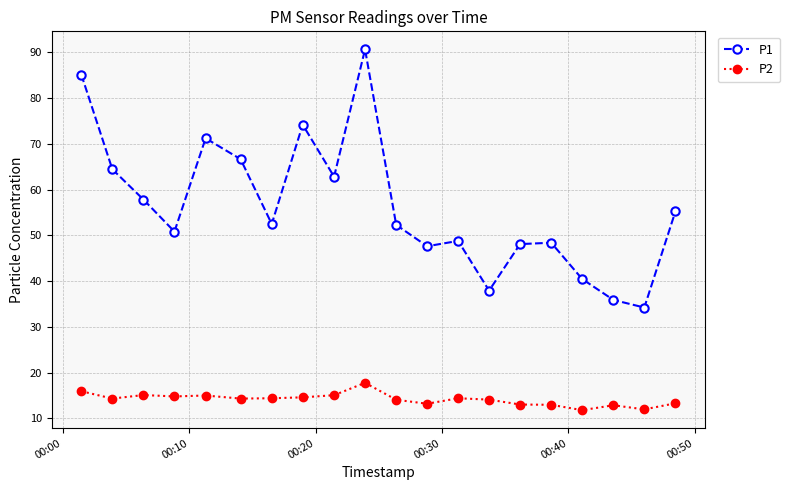

True or false: P1 and P2 intersect in this chart.

False